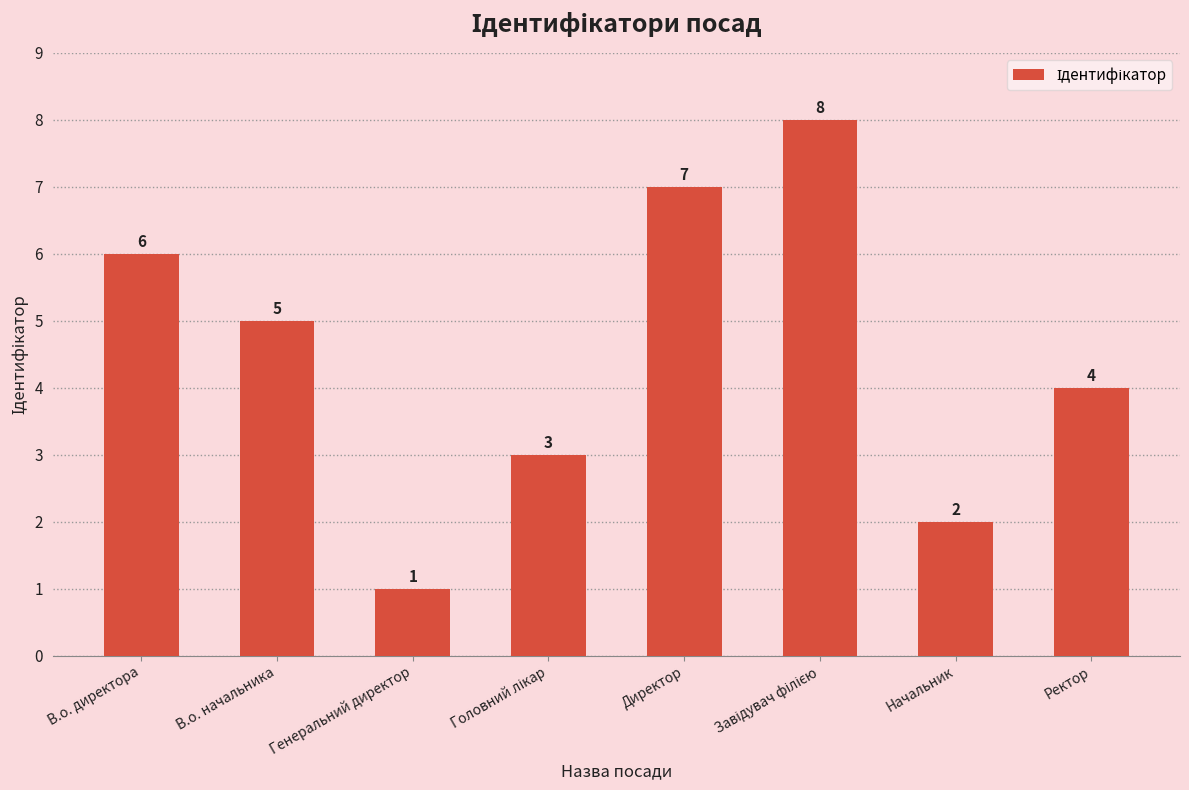

Does the chart contain stacked bars?

No